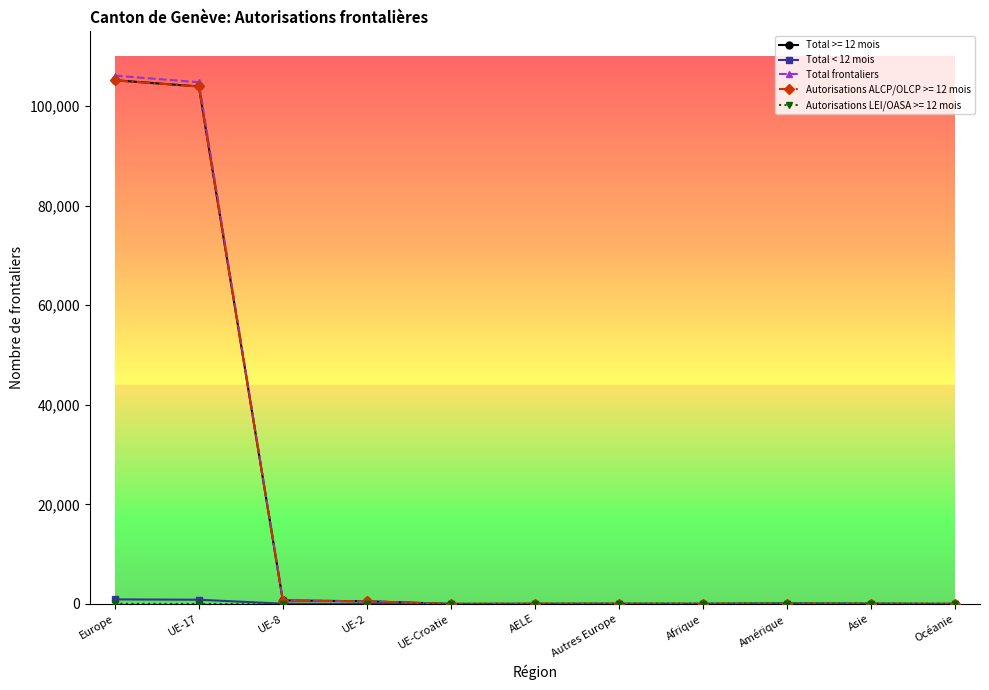

What is the greatest value displayed?

106099